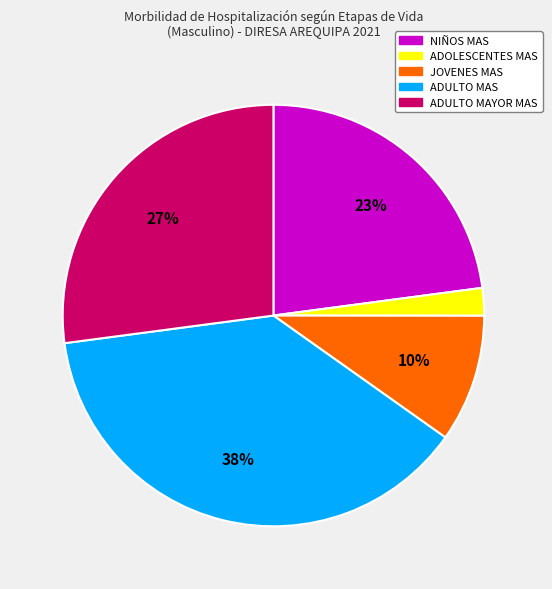

To the nearest percent, what is the difference between the largest and smallest slice percentages?

36%